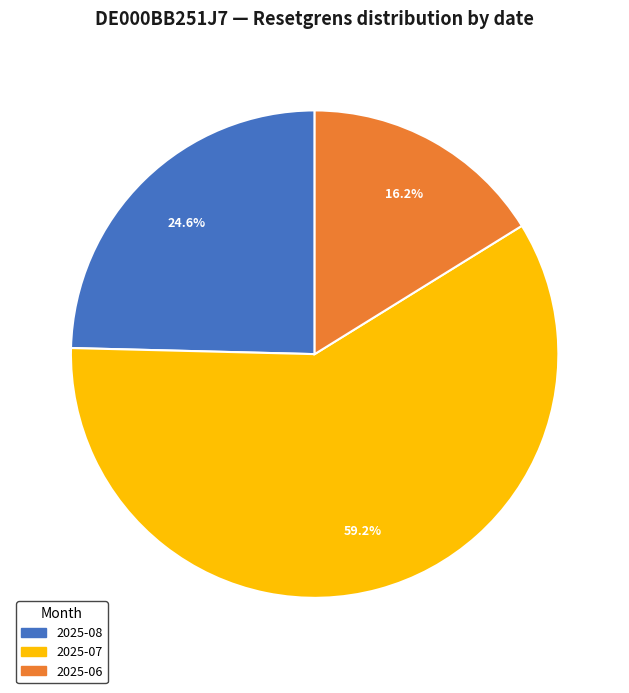

To the nearest percent, what is the difference between the largest and smallest slice percentages?

43%